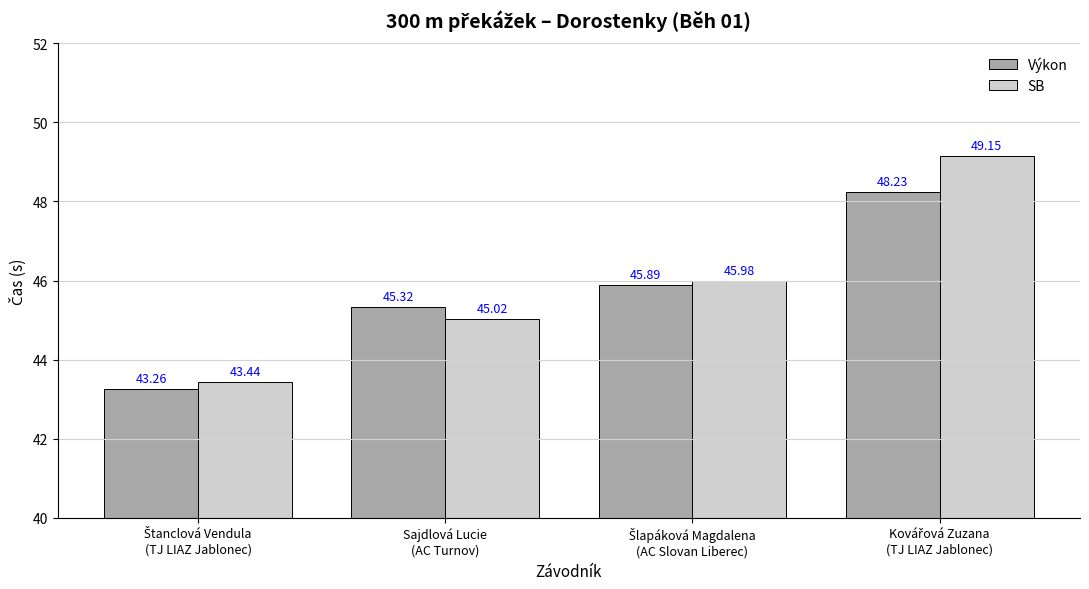

What is the difference between the second highest and minimum values in the SB series?

2.5